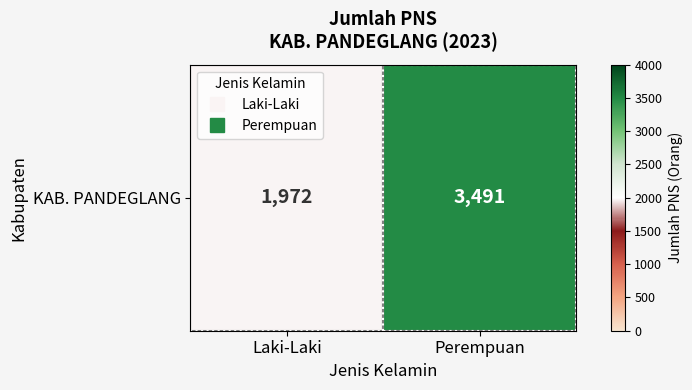

Reading right to left, what are all the values shown in this chart?

Perempuan=3491	Laki-Laki=1972